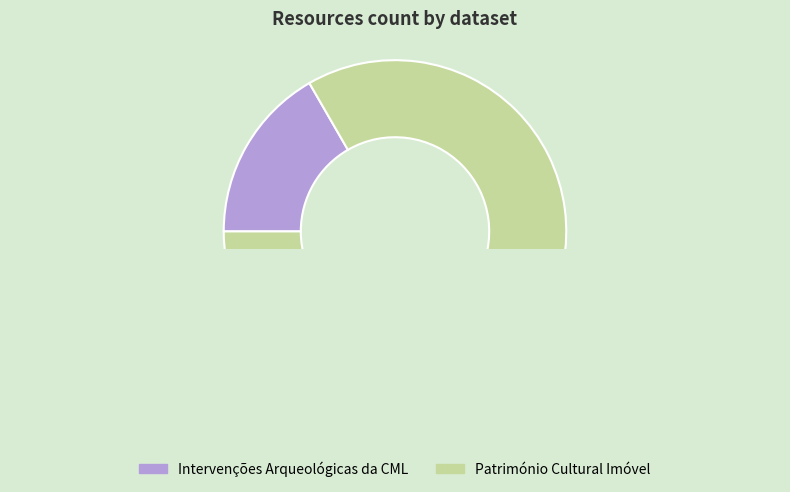

Does any single category account for the majority?

Yes